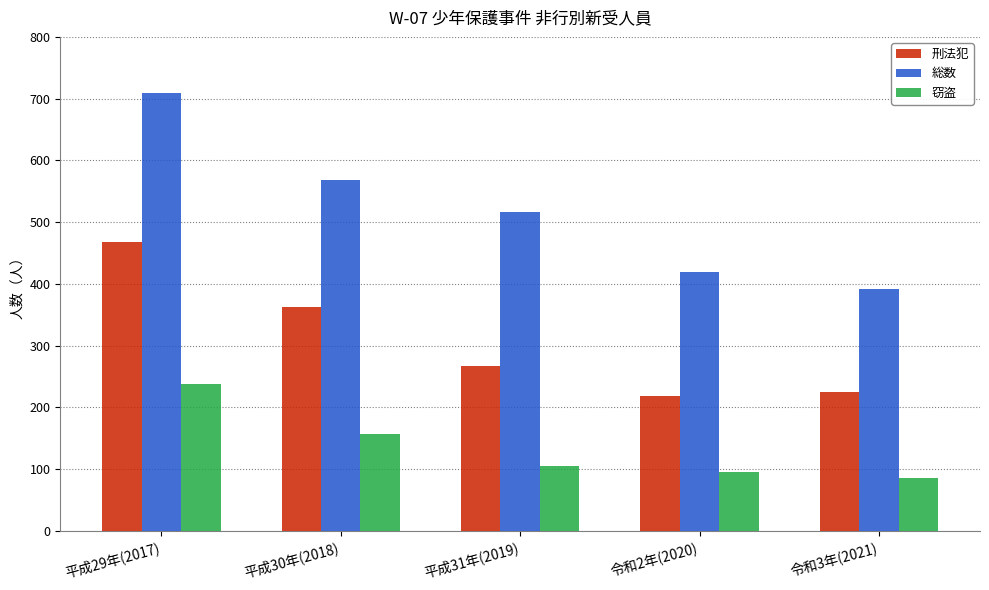

What are all the series names shown in the legend?

刑法犯, 総数, 窃盗